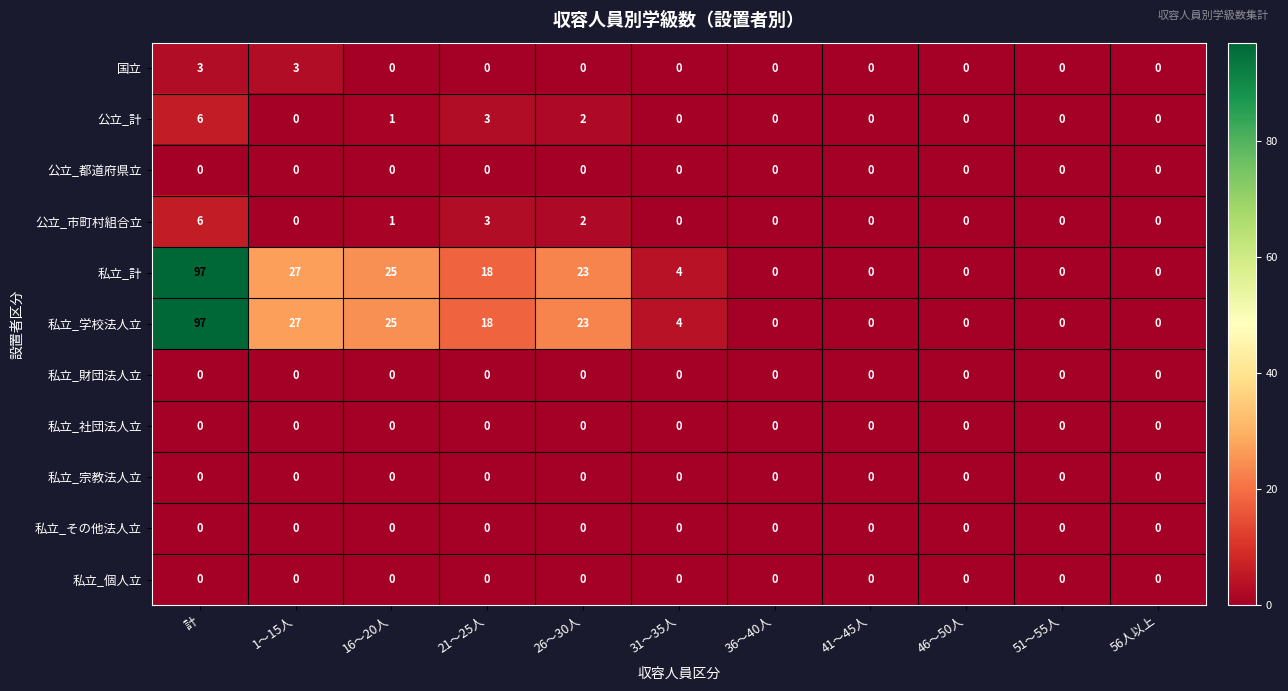

At which category is the sum across all series the highest?

計